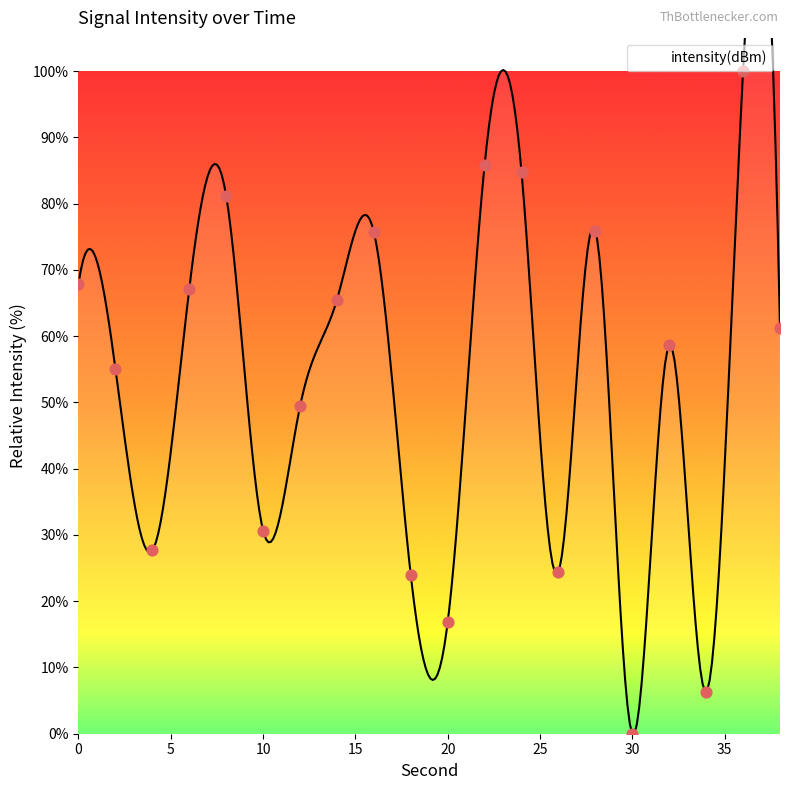

What is the ratio of the value at 4 to the value at 36?

0.3